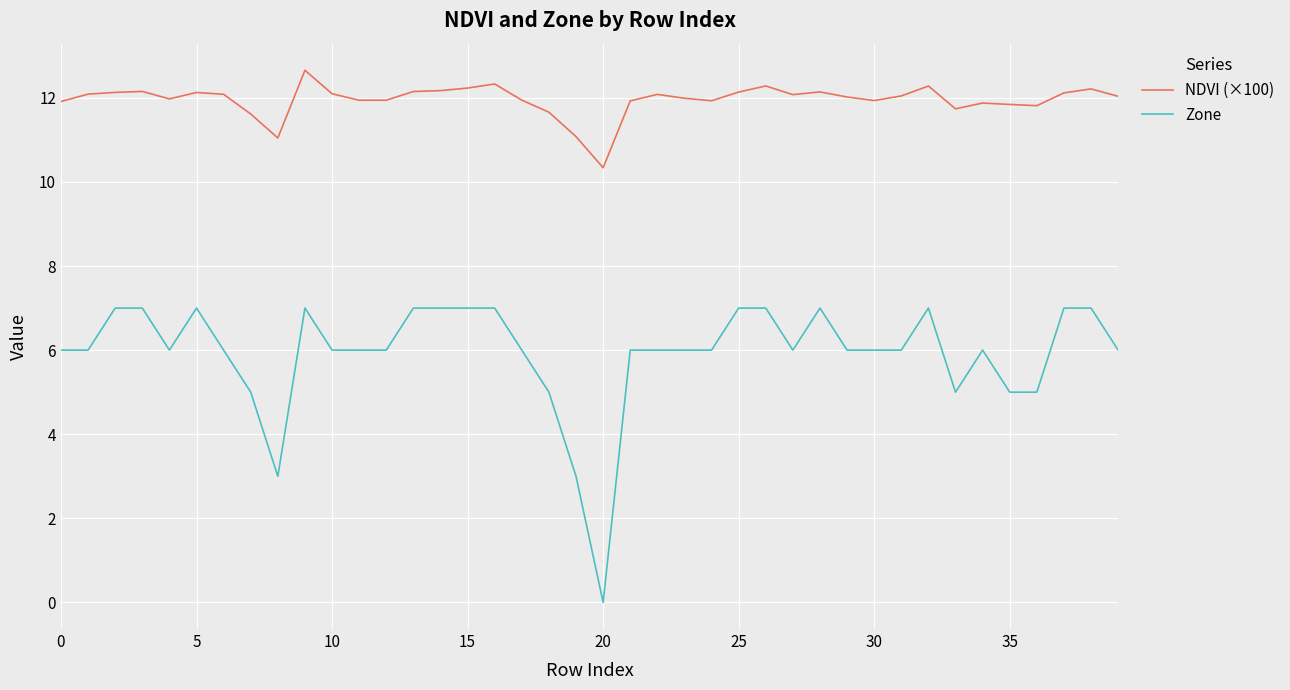

Rank the series by their maximum value, from lowest to highest.

Zone, NDVI (×100)